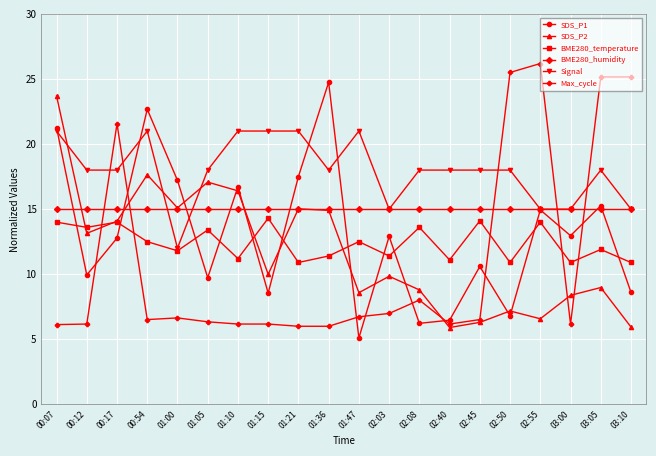

What is the approximate value of BME280_temperature at 01:05?

13.4